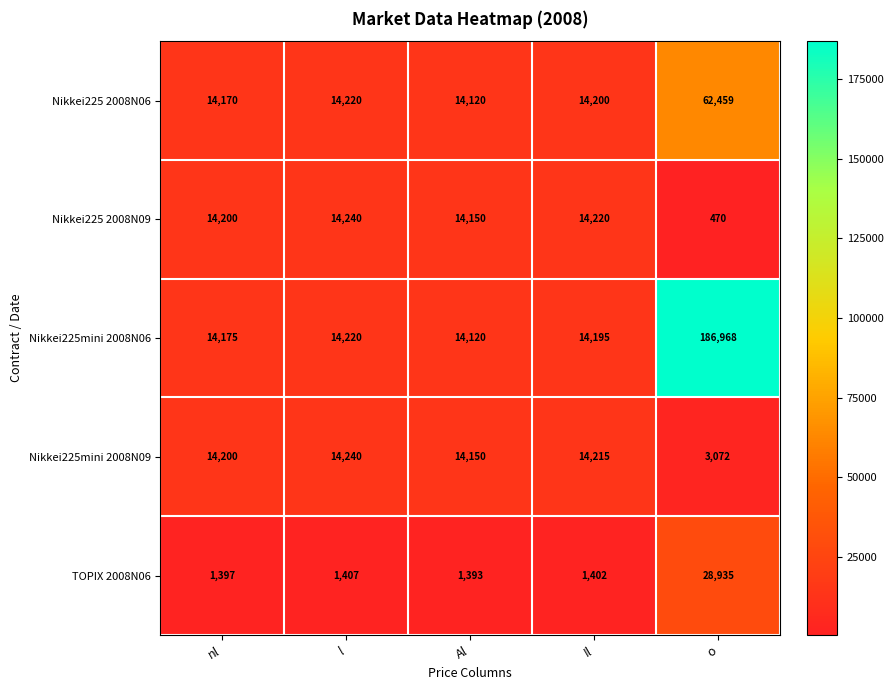

Which series changed the most between nl and Il?

Nikkei225 2008N06